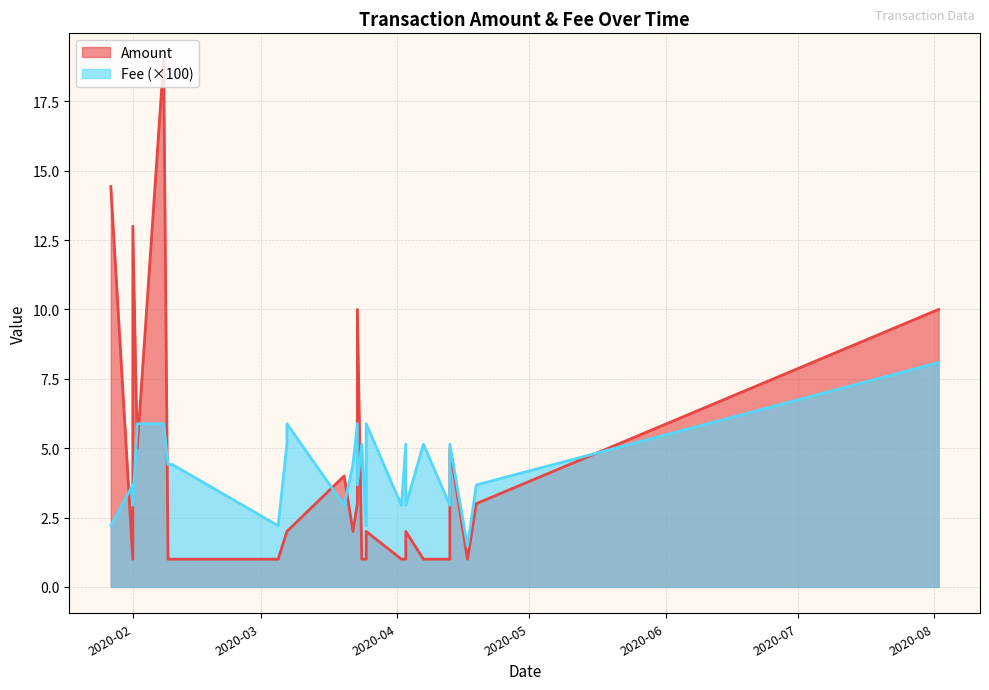

Which category has the highest value across all series?

2020-02-08